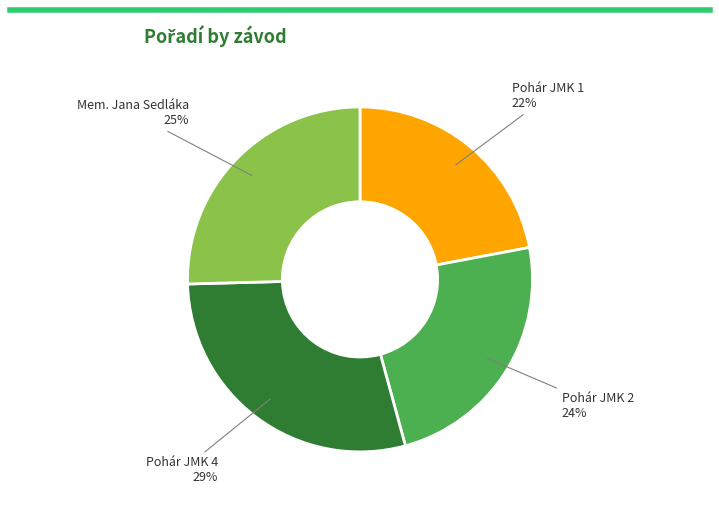

To the nearest percent, what is the average slice percentage?

25%